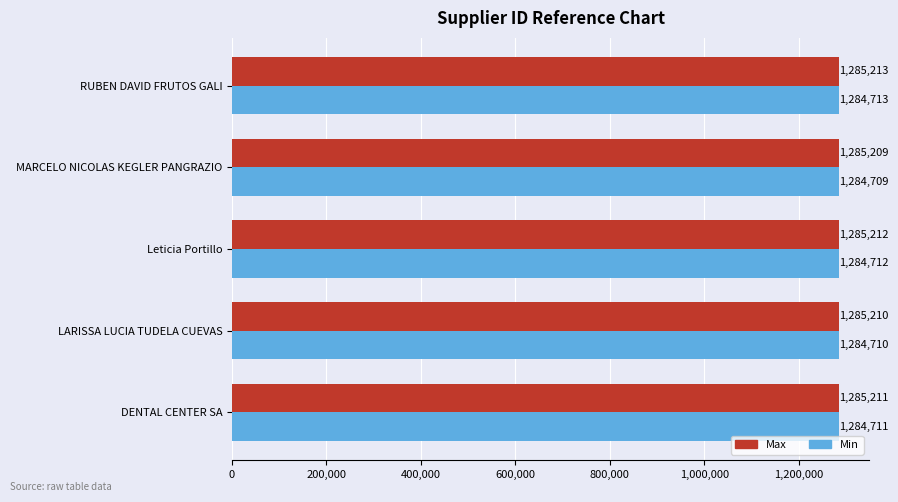

Rank the categories by Min value from lowest to highest.

MARCELO NICOLAS KEGLER PANGRAZIO, LARISSA LUCIA TUDELA CUEVAS, DENTAL CENTER SA, Leticia Portillo, RUBEN DAVID FRUTOS GALI